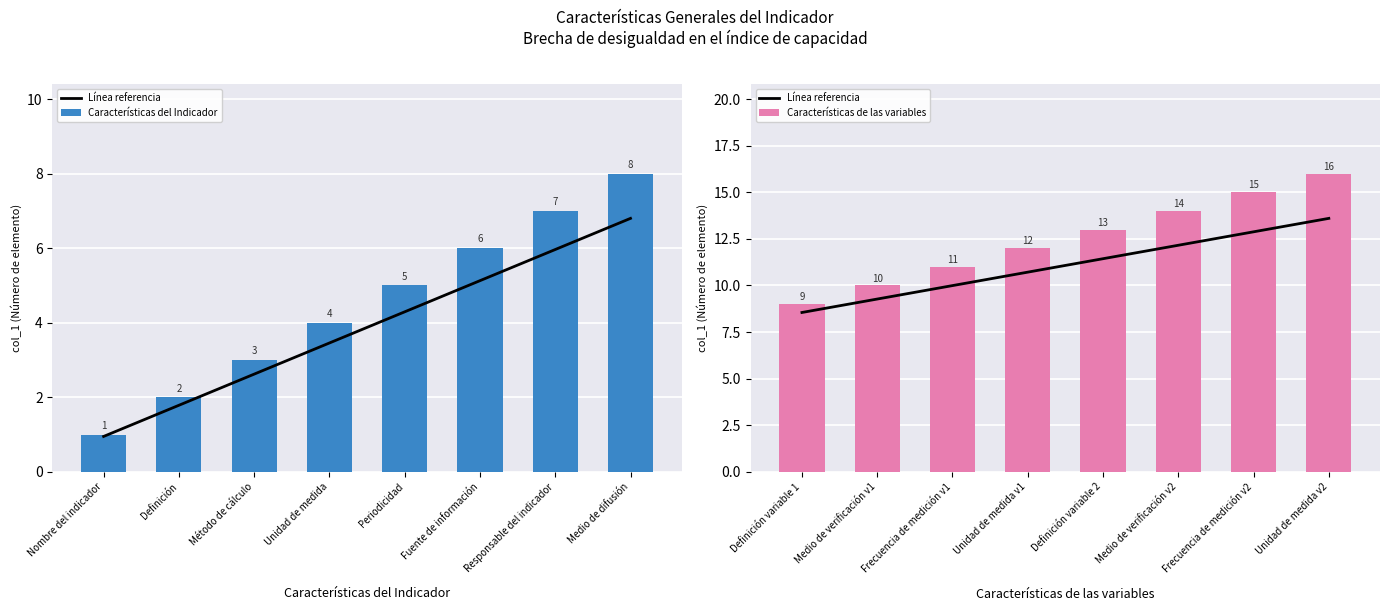

True or false: Características de las variables has a value of 10 at Medio de verificación v2.

False